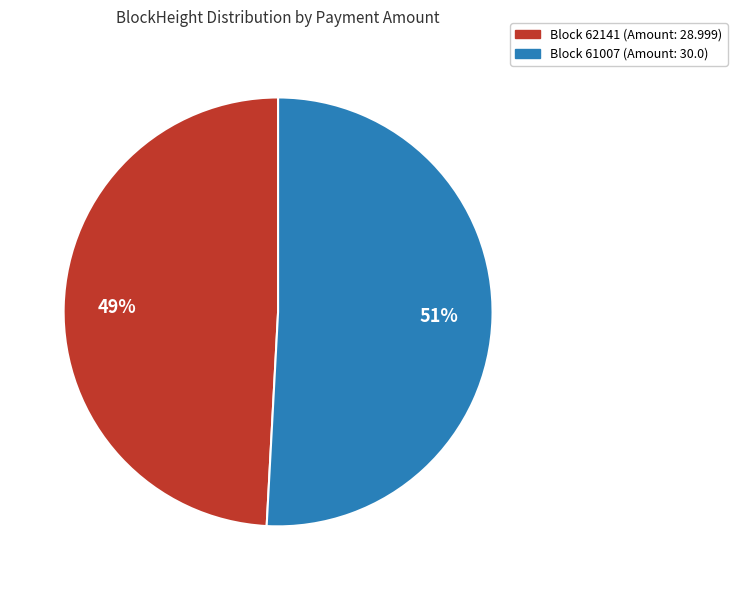

To the nearest percent, what is the difference between the largest and smallest slice percentages?

2%